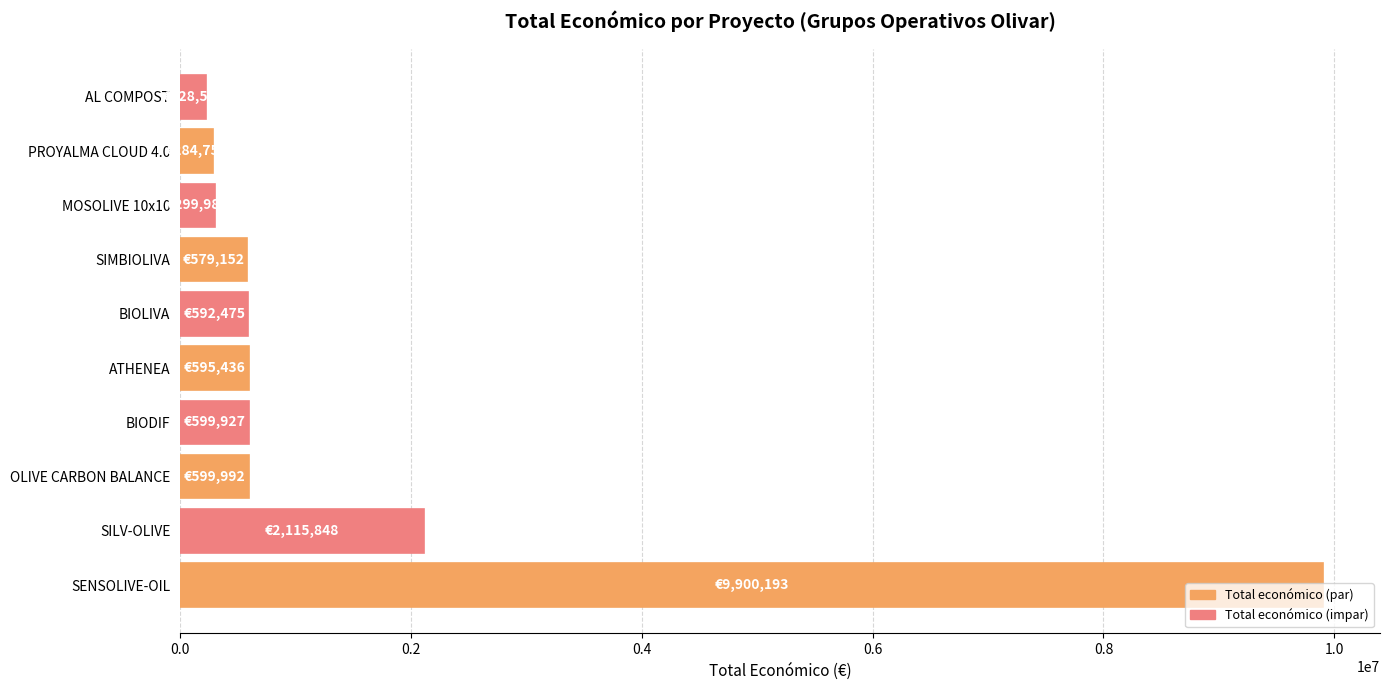

Is it true that the value at SENSOLIVE-OIL is 3843523?

False